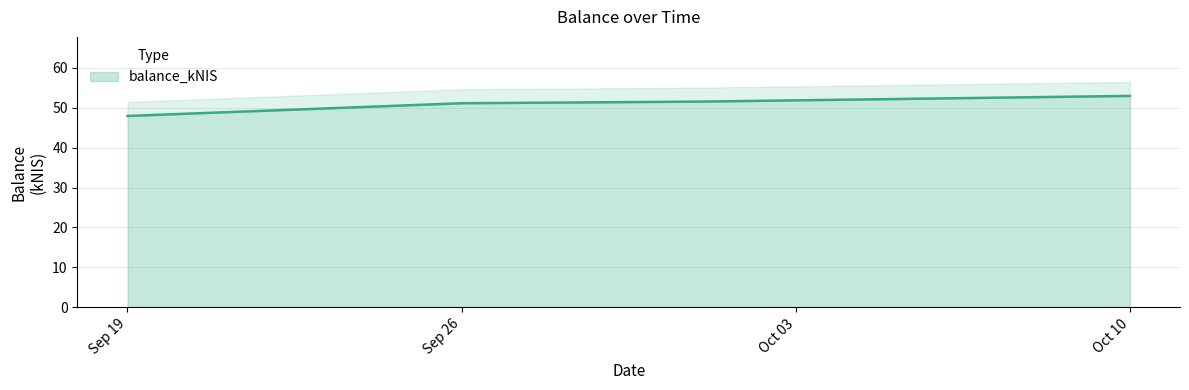

How many lines are shown in the chart?

1